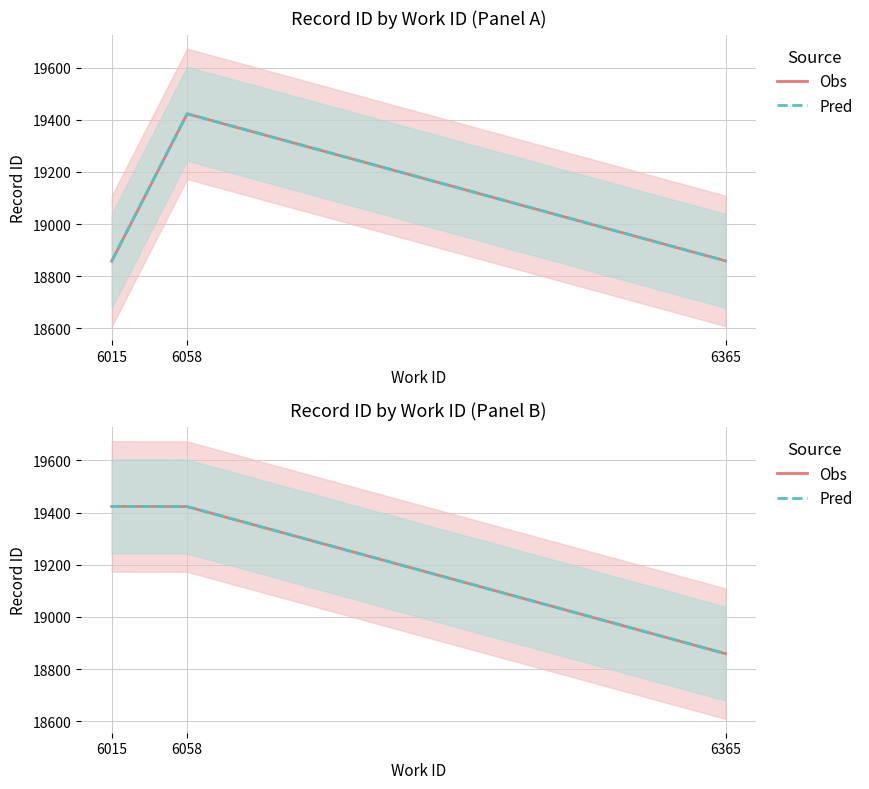

At which category is the sum across all series the highest?

6015